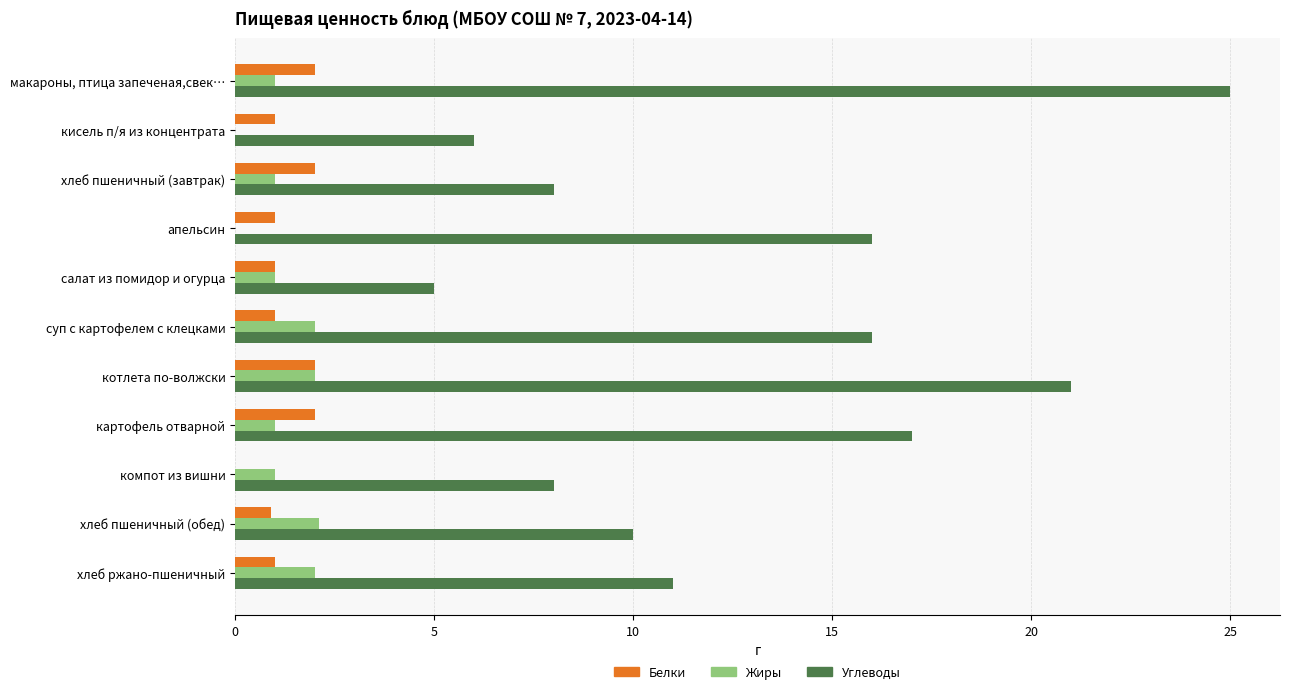

What is the average value of the Белки series?

1.3